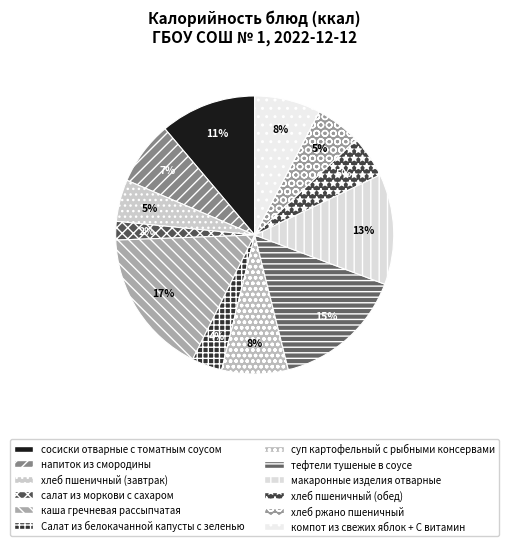

True or false: напиток из смородины accounts for 7% of the total.

True